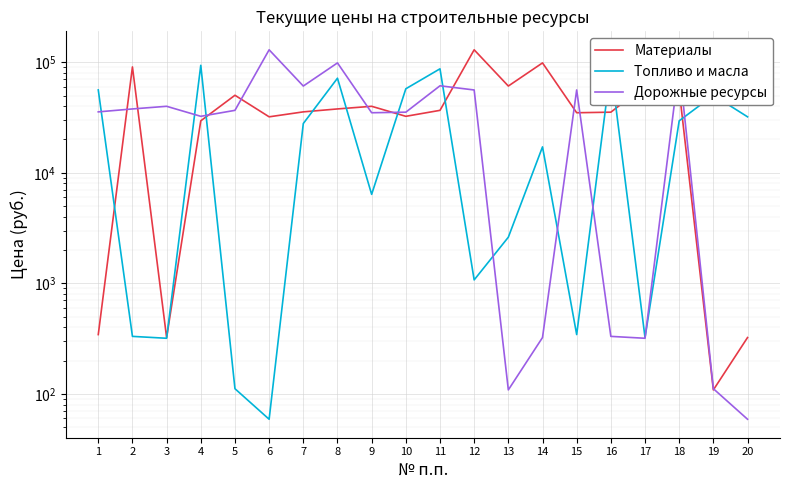

Where does the Топливо и масла series first go above 27900?

1